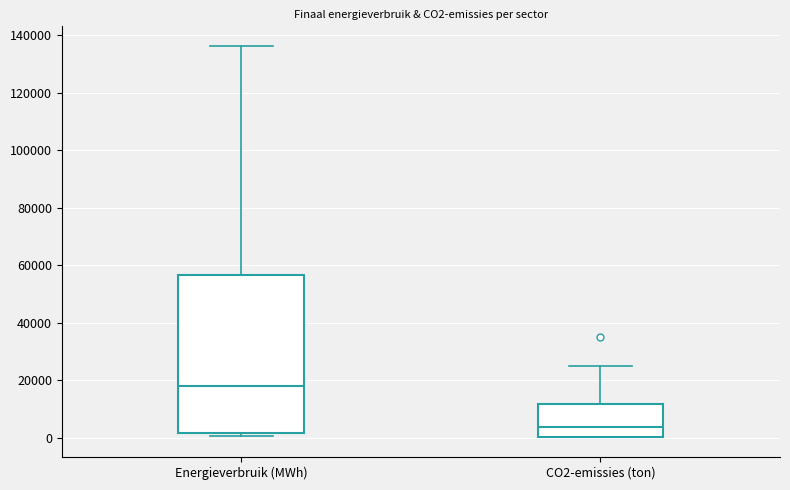

Where does the median line of the box for Energieverbruik (MWh) sit on the y-axis? The values are not printed on the chart, so give them approximately, as read against the axis.

18000